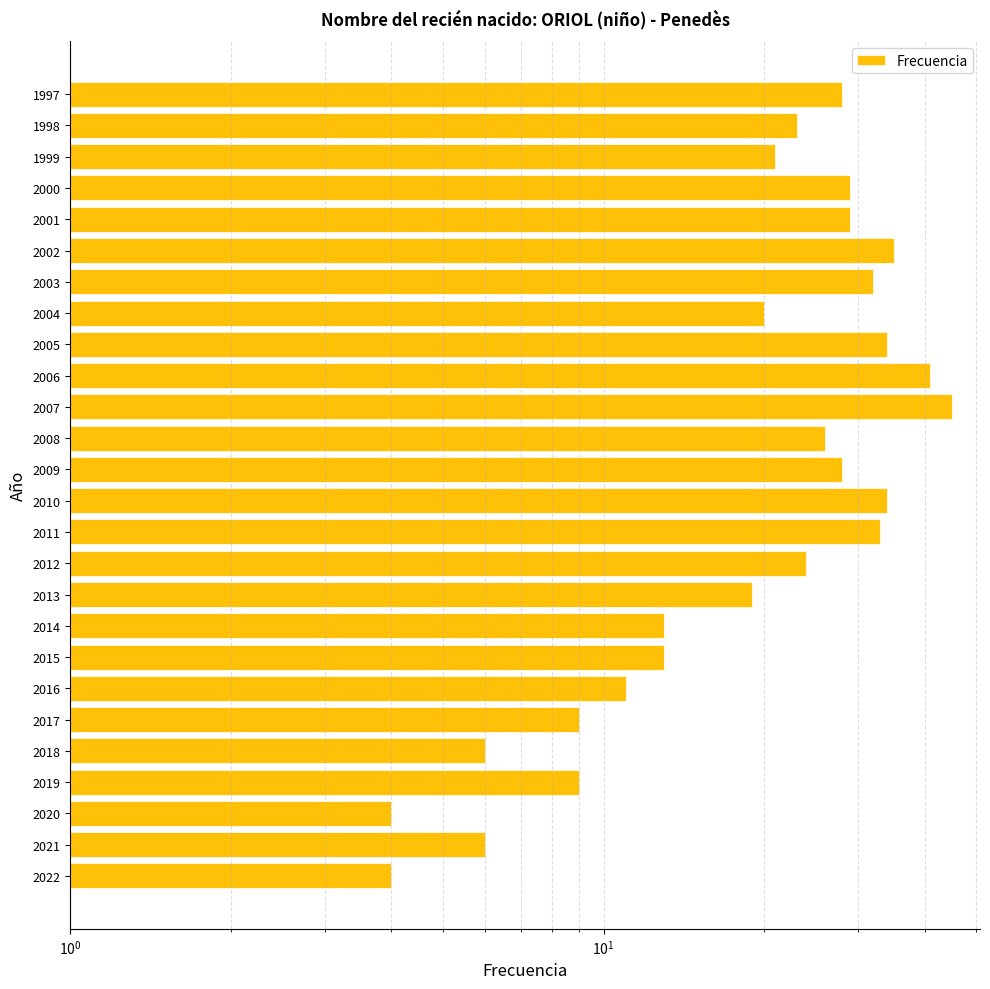

Approximately how many times larger is the value at 2013 compared to 2015?

1.5